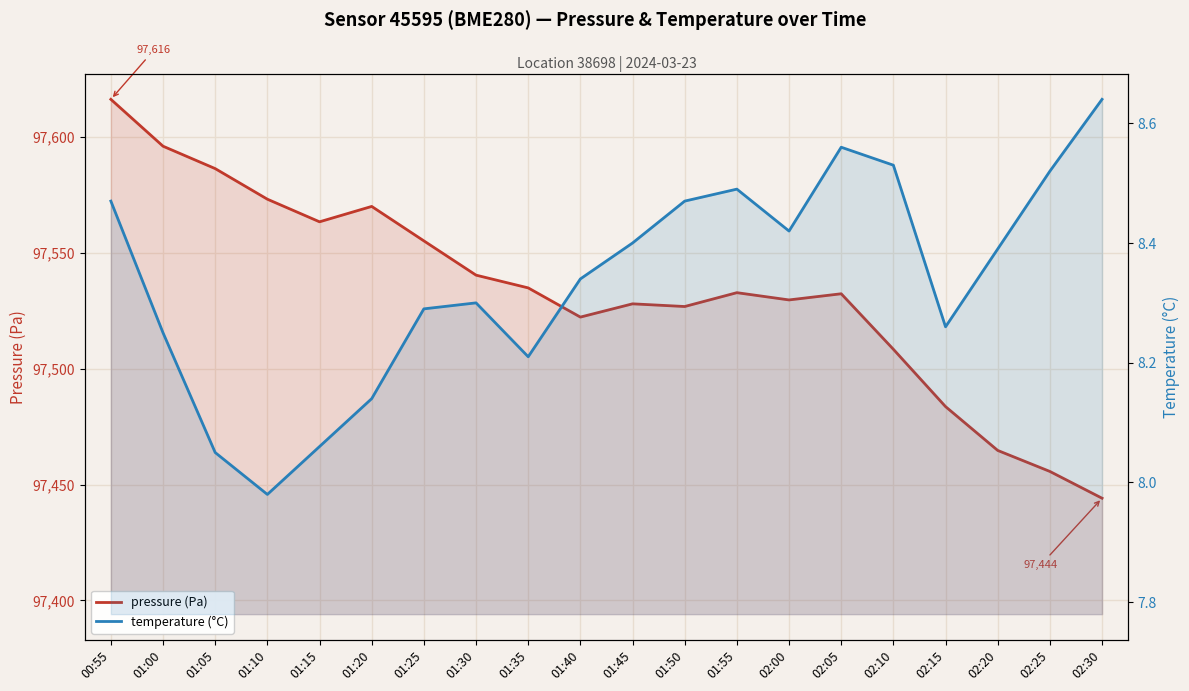

Is it true that pressure (Pa) equals 97595.9 at 01:00?

True